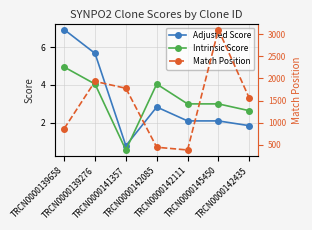

What is the difference between the highest and lowest values at TRCN0000139658?

863.0